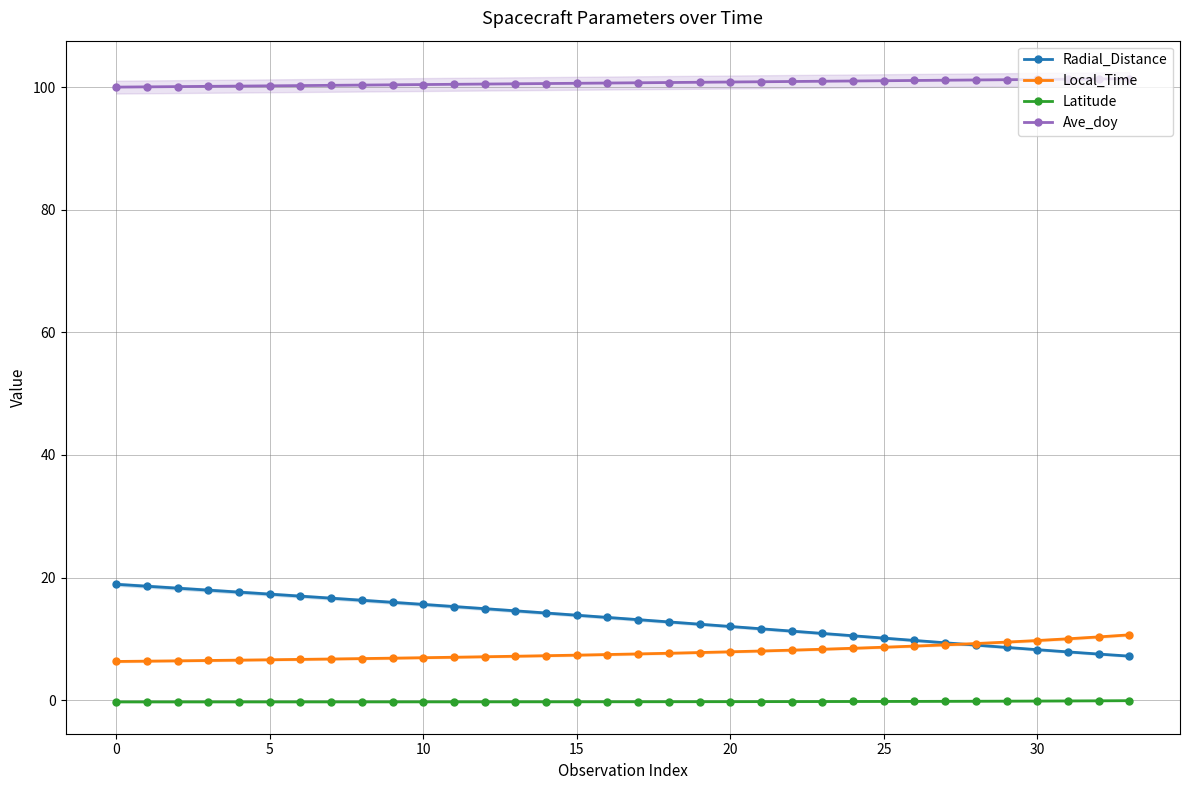

The value of Radial_Distance at 15 is 13.9. True or false?

True